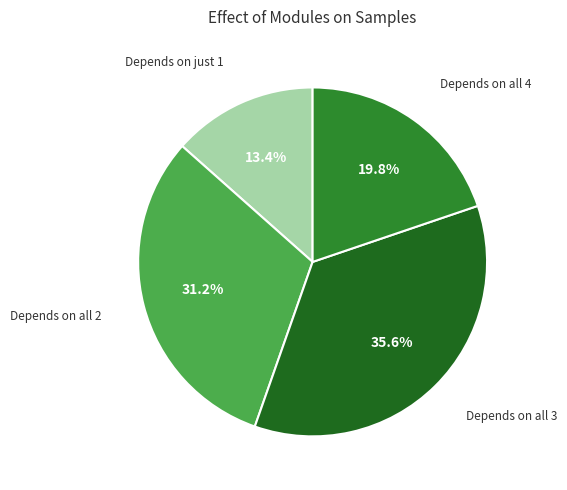

Which slice is the largest?

Depends on all 3